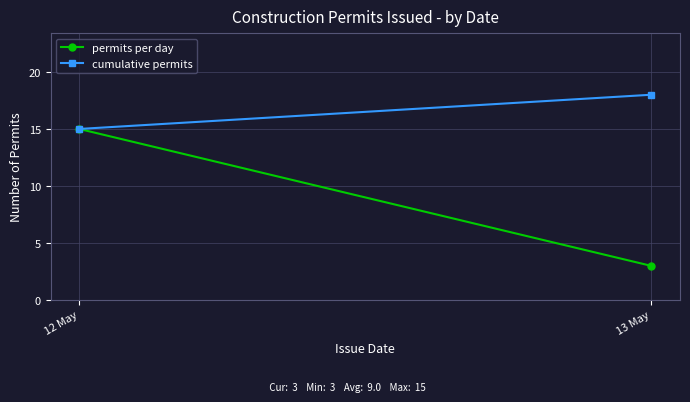

At how many categories does at least one series exceed 4?

2